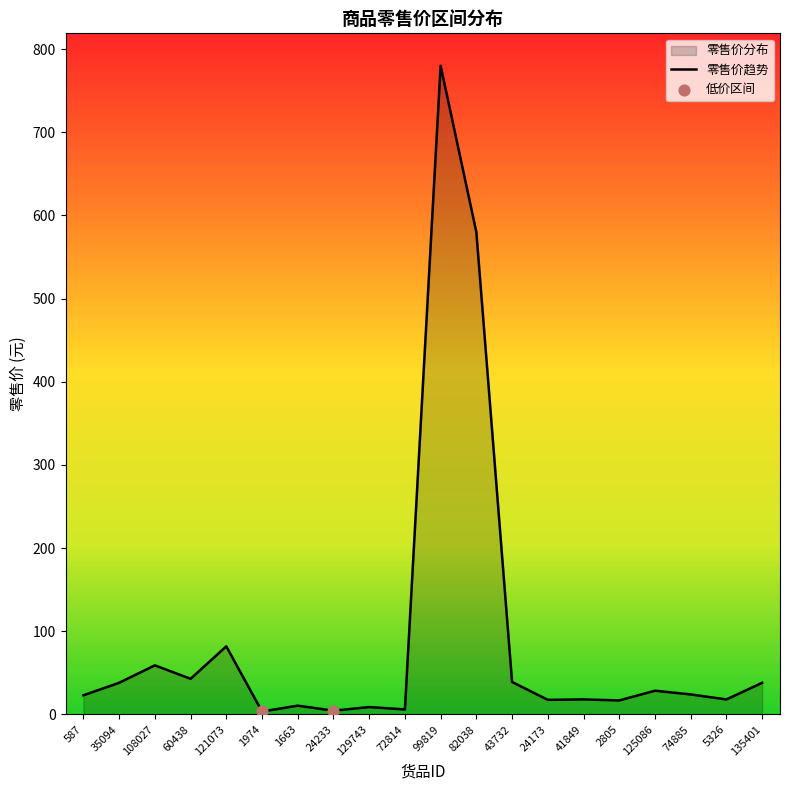

Between 5326 and 60438, which is larger?

60438